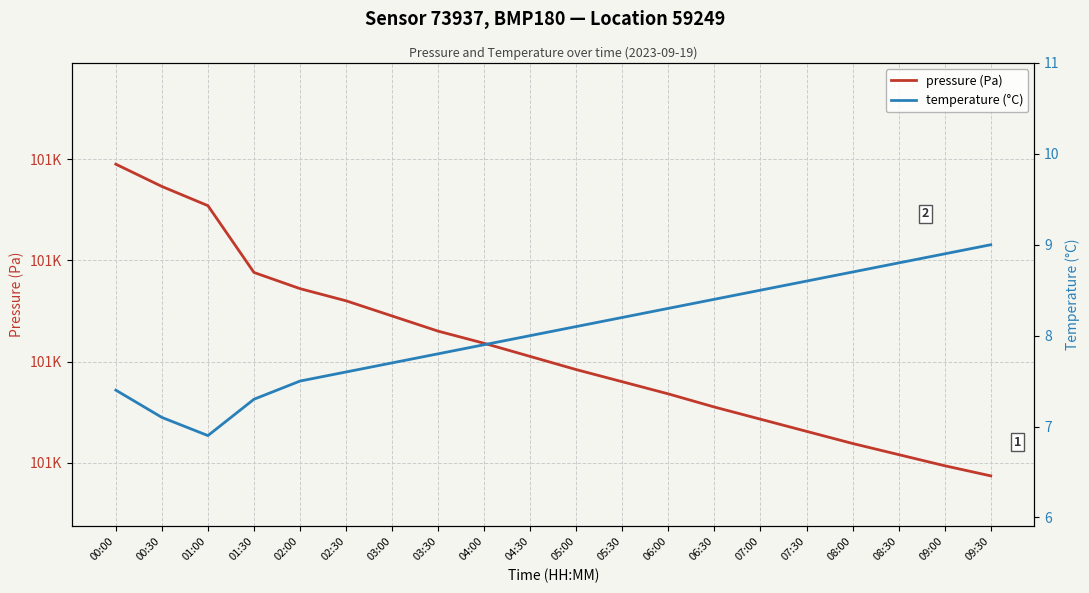

Between 03:30 and 07:30, which series saw the biggest shift?

pressure (Pa)